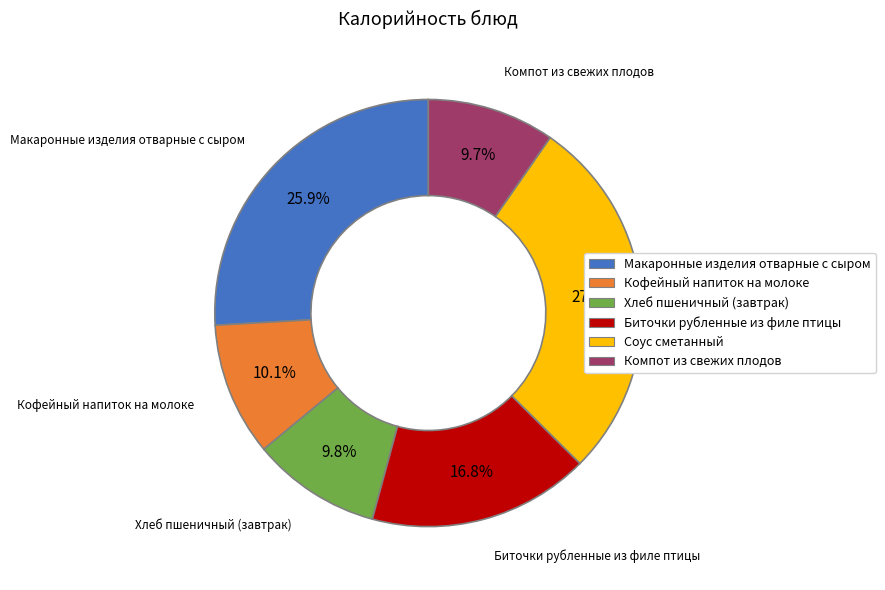

Is there a majority slice in this chart?

No